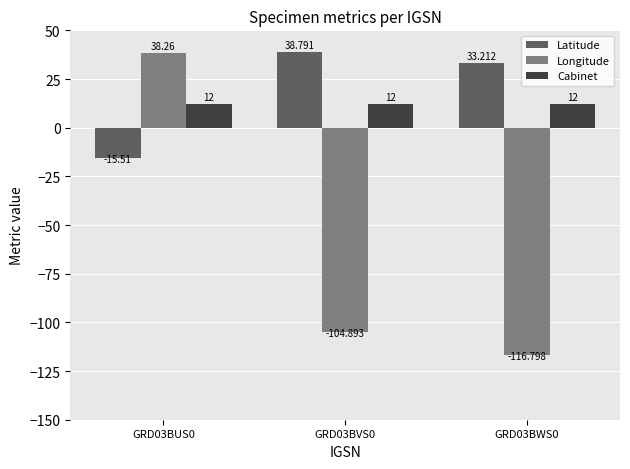

The value of Latitude at GRD03BWS0 is 44.6. True or false?

False